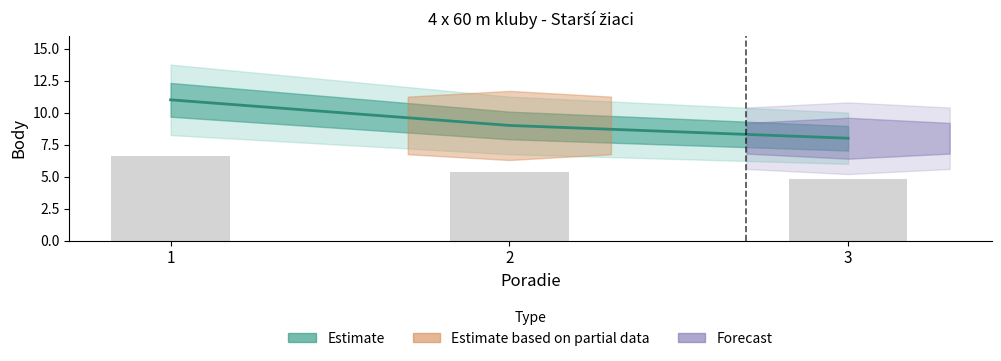

Count the number of categories in the chart.

3